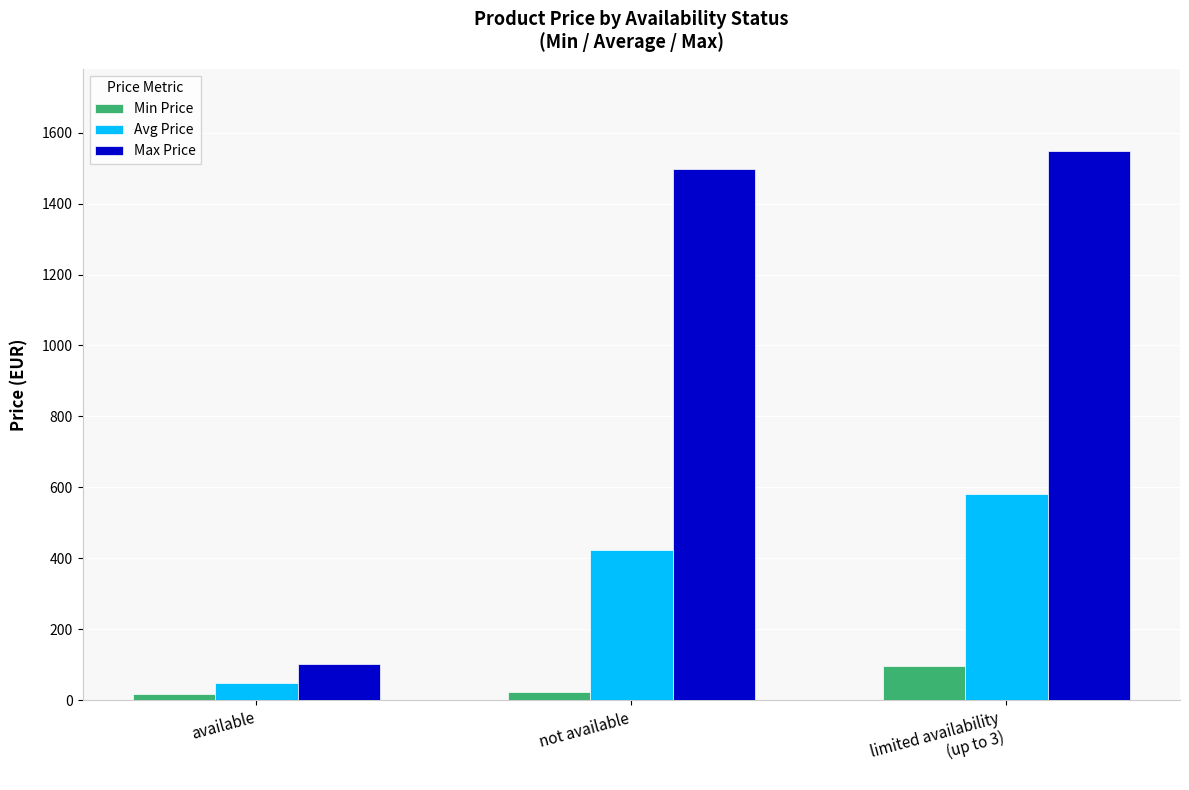

What position from the right is limited availability
(up to 3)?

1